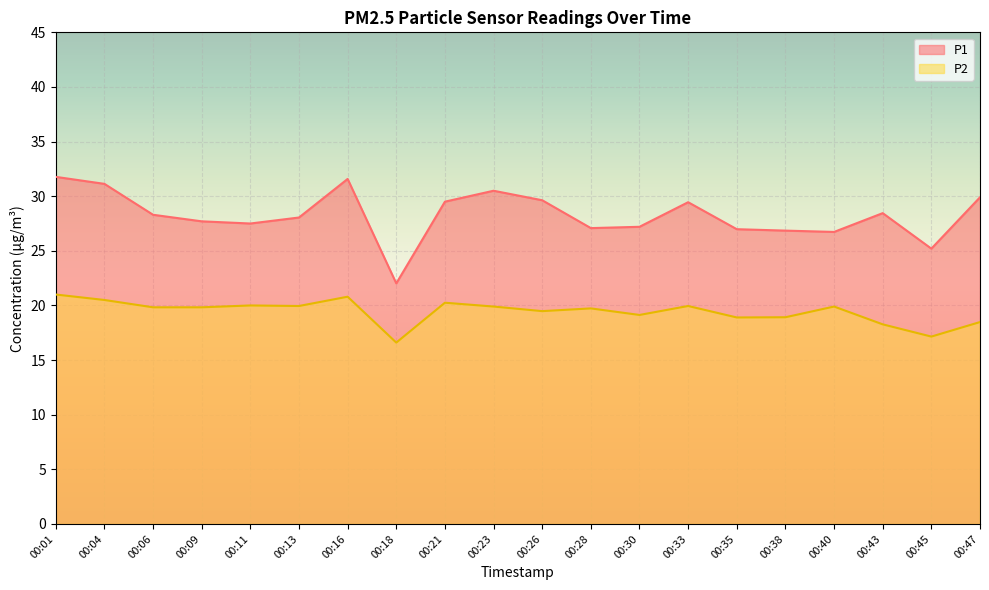

True or false: P2 has more than 0 interior local peaks.

True